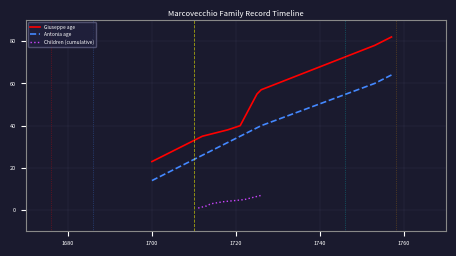

Between birth_year and marriage_year, which is larger?

marriage_year